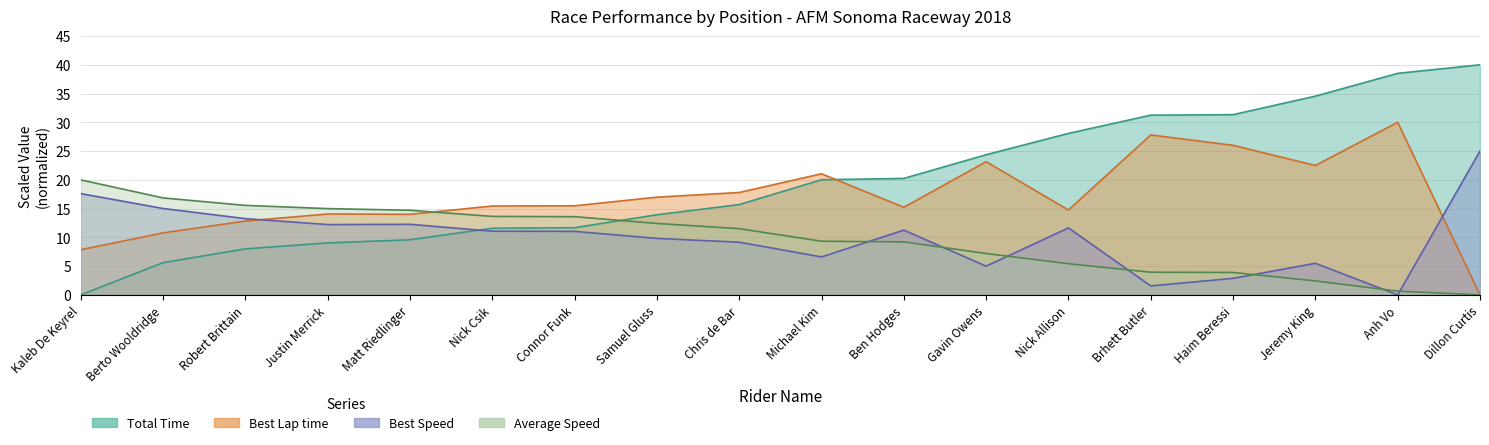

Rank the categories by Total Time value from lowest to highest.

Kaleb De Keyrel, Berto Wooldridge, Robert Brittain, Justin Merrick, Matt Riedlinger, Nick Csik, Connor Funk, Samuel Gluss, Chris de Bar, Michael Kim, Ben Hodges, Gavin Owens, Nick Allison, Brhett Butler, Haim Beressi, Jeremy King, Anh Vo, Dillon Curtis